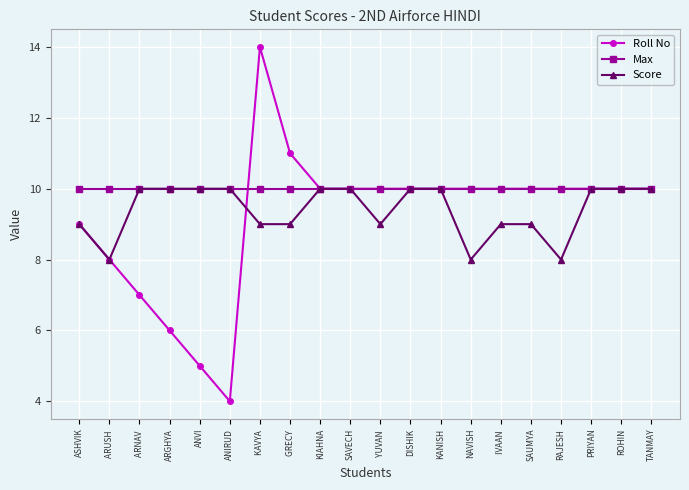

The value of Roll No at ROHIN is 10. True or false?

True